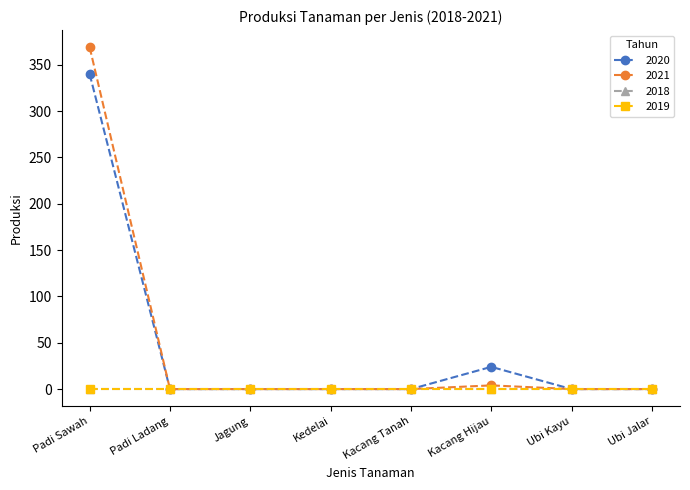

True or false: 2021 has a value of 0 at Padi Ladang.

True